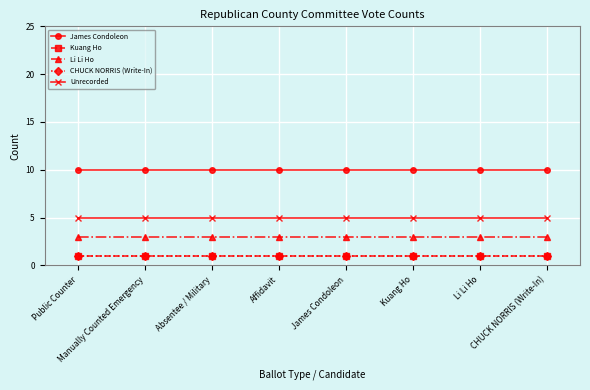

True or false: Li Li Ho has more than 1 interior local peaks.

False